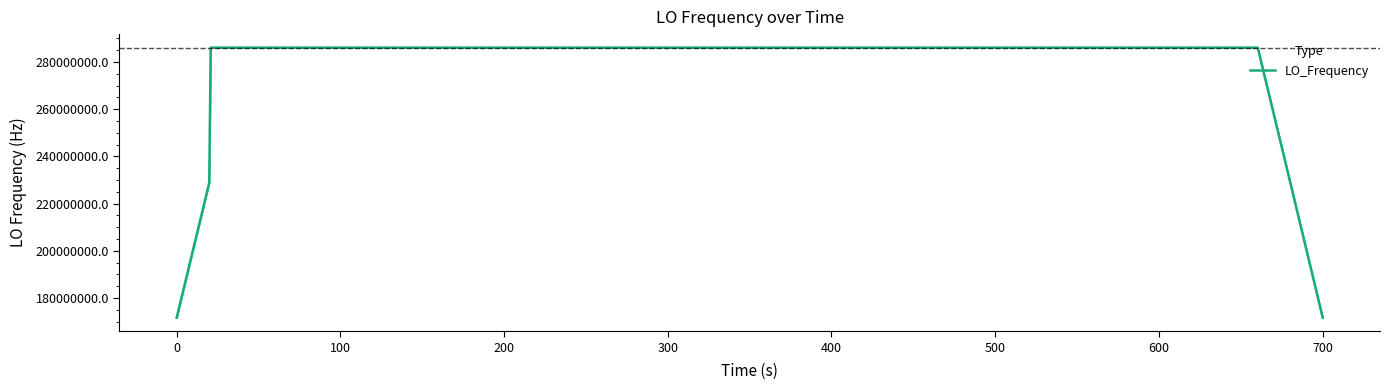

What is the minimum value shown in the chart?

171628199.2